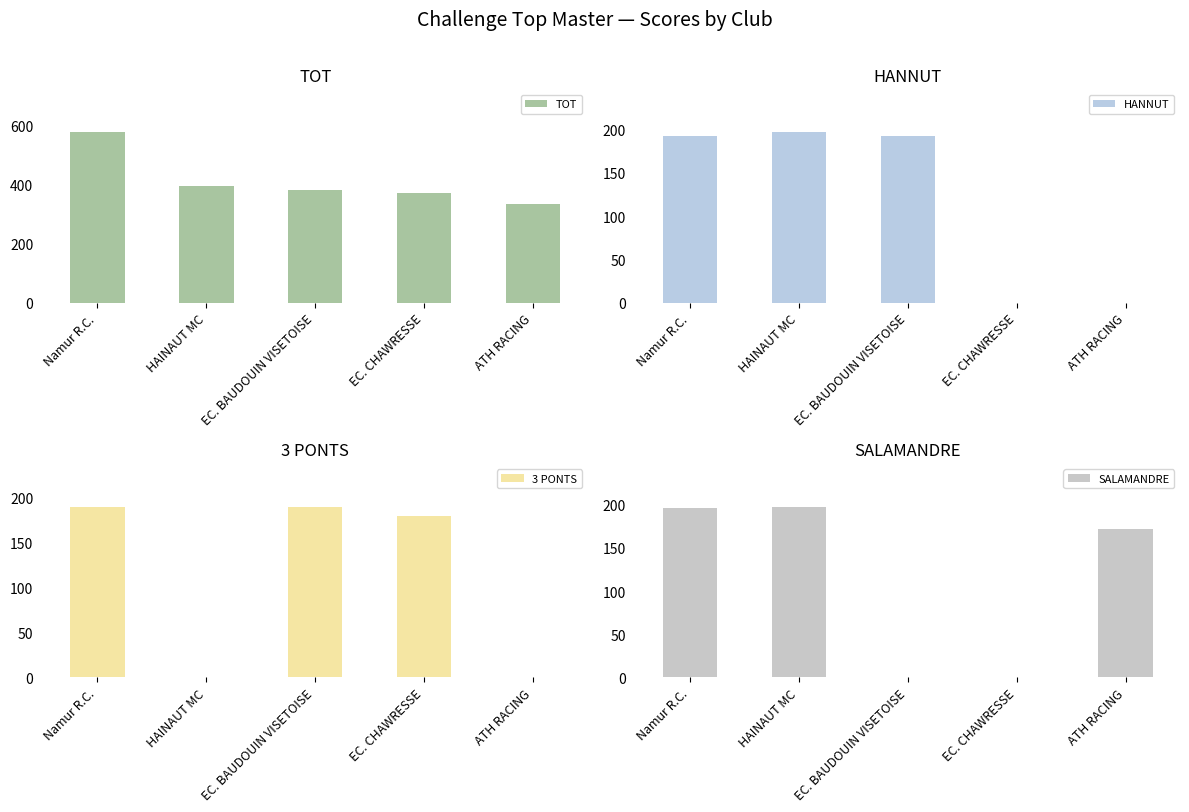

What position from the left is EC. BAUDOUIN VISETOISE?

3